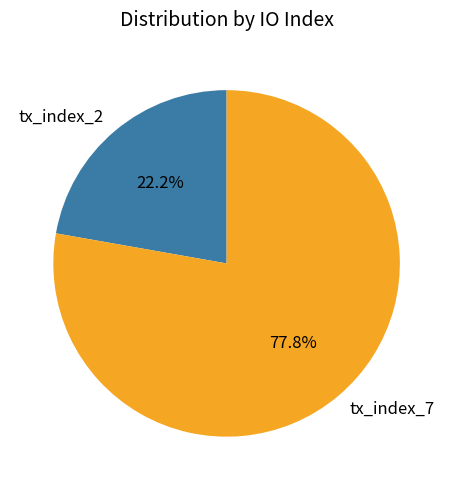

Do tx_index_2 and tx_index_7 together represent more than half of the pie?

Yes